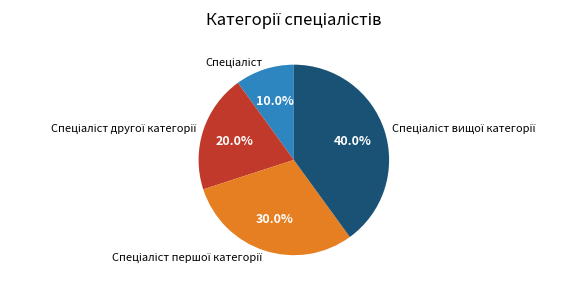

To the nearest percent, what is the average slice percentage?

25%